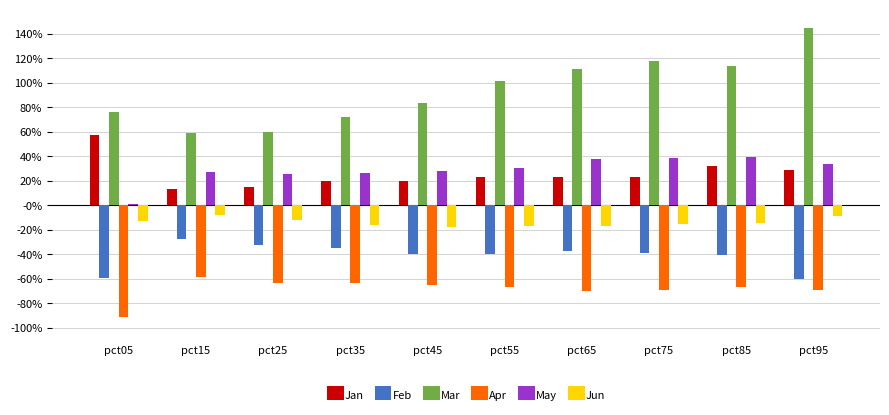

Does the chart contain any negative values?

Yes